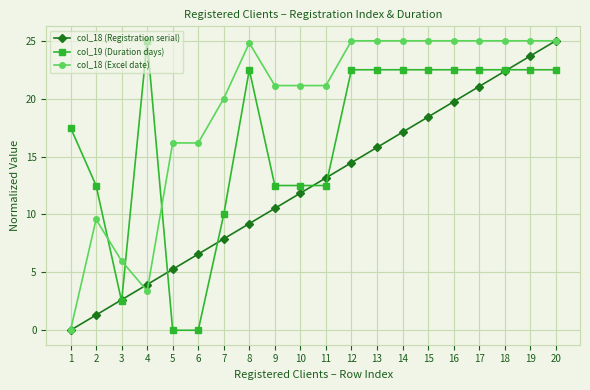

True or false: col_18 (Registration serial) and col_18 (Excel date) cross at least once.

True